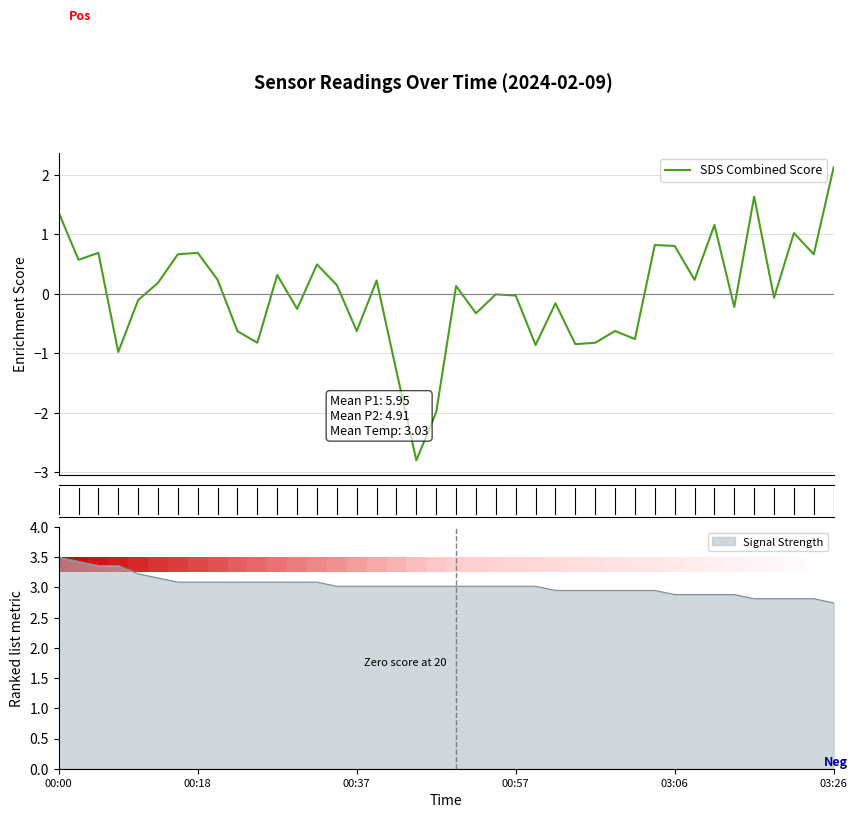

Reading left to right, list all the values displayed in this chart.

1.4	0.6	0.7	-1.0	-0.1	0.2	0.7	0.7	0.2	-0.6	-0.8	0.3	-0.3	0.5	0.1	-0.6	0.2	-1.3	-2.8	-2.0	0.1	-0.3	-0.0	-0.0	-0.9	-0.2	-0.8	-0.8	-0.6	-0.8	0.8	0.8	0.2	1.2	-0.2	1.6	-0.1	1.0	0.7	2.1